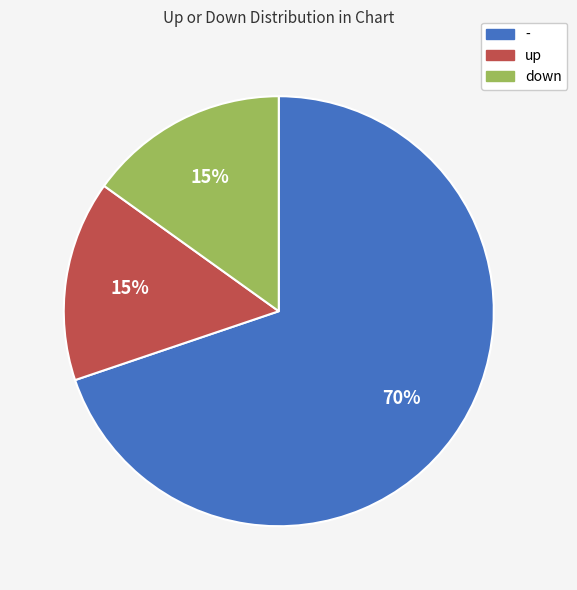

Count the number of slices in the pie.

3